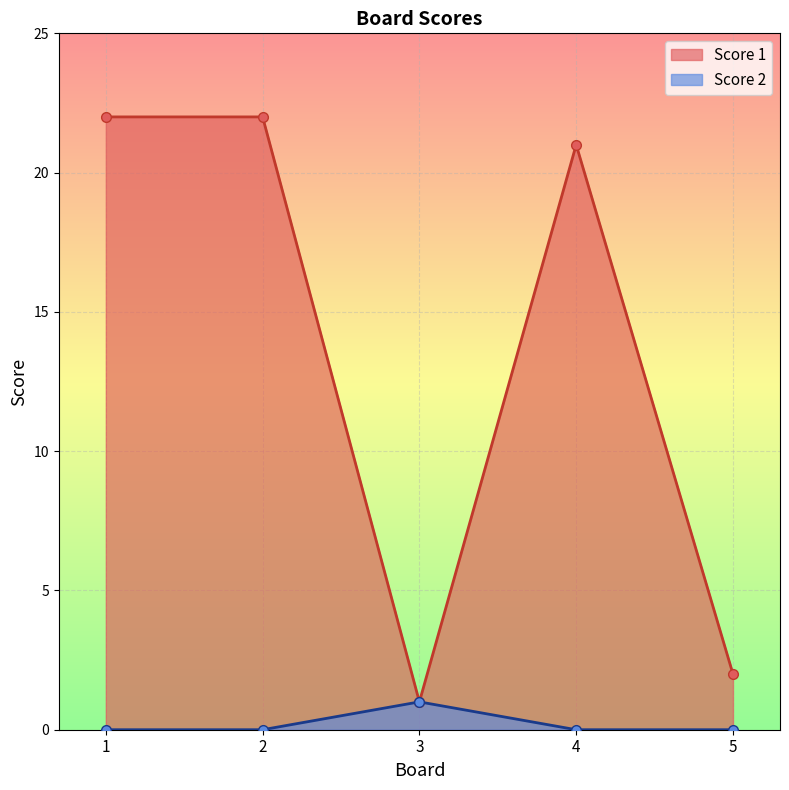

Which series has the largest total across all categories?

Score 1